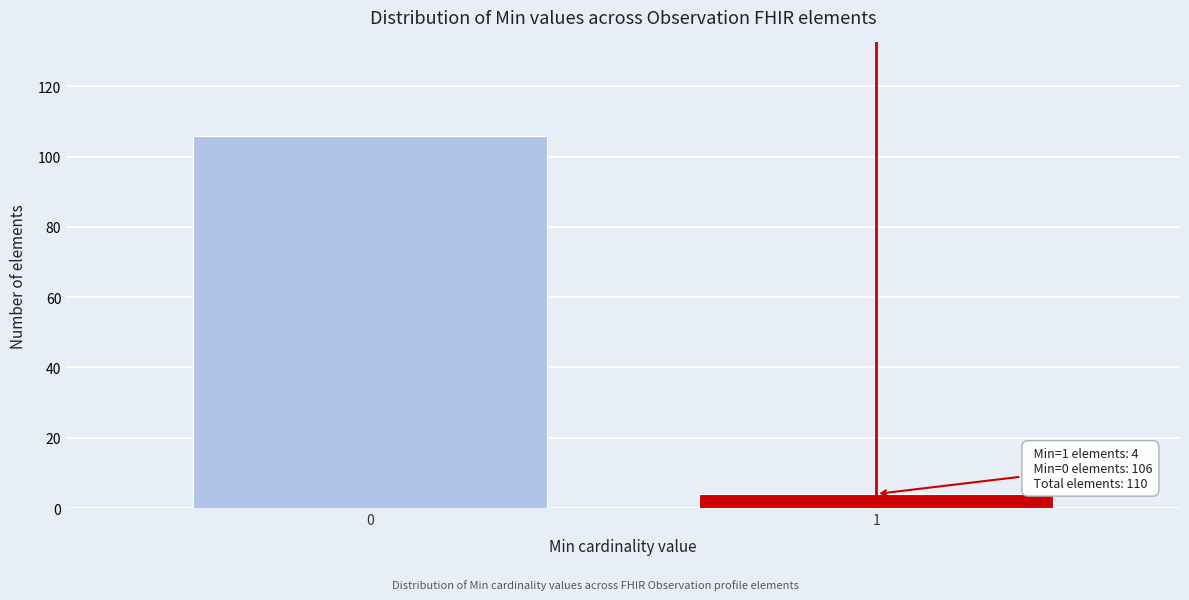

Reading left to right, transcribe all the data shown in this chart.

106	4